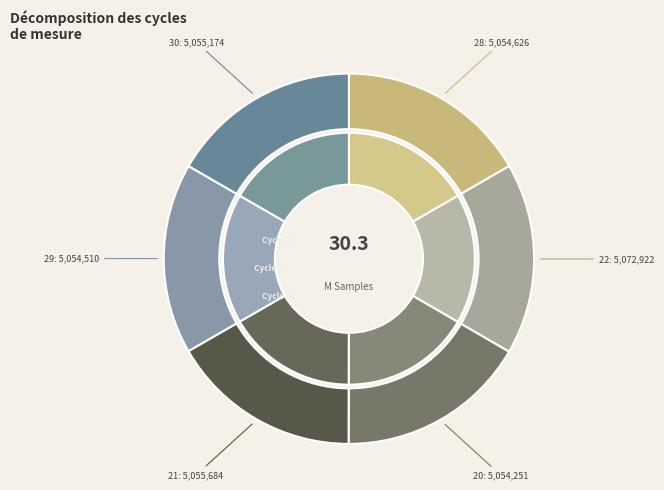

Is the sum of 21 and 28 greater than half?

No